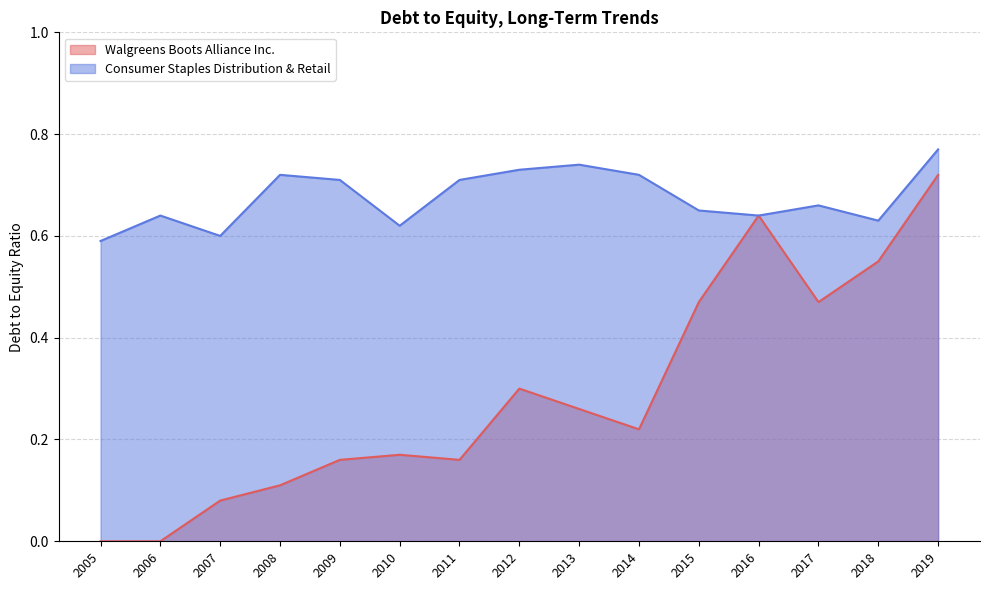

What are all the series names shown in the legend?

Walgreens Boots Alliance Inc., Consumer Staples Distribution & Retail